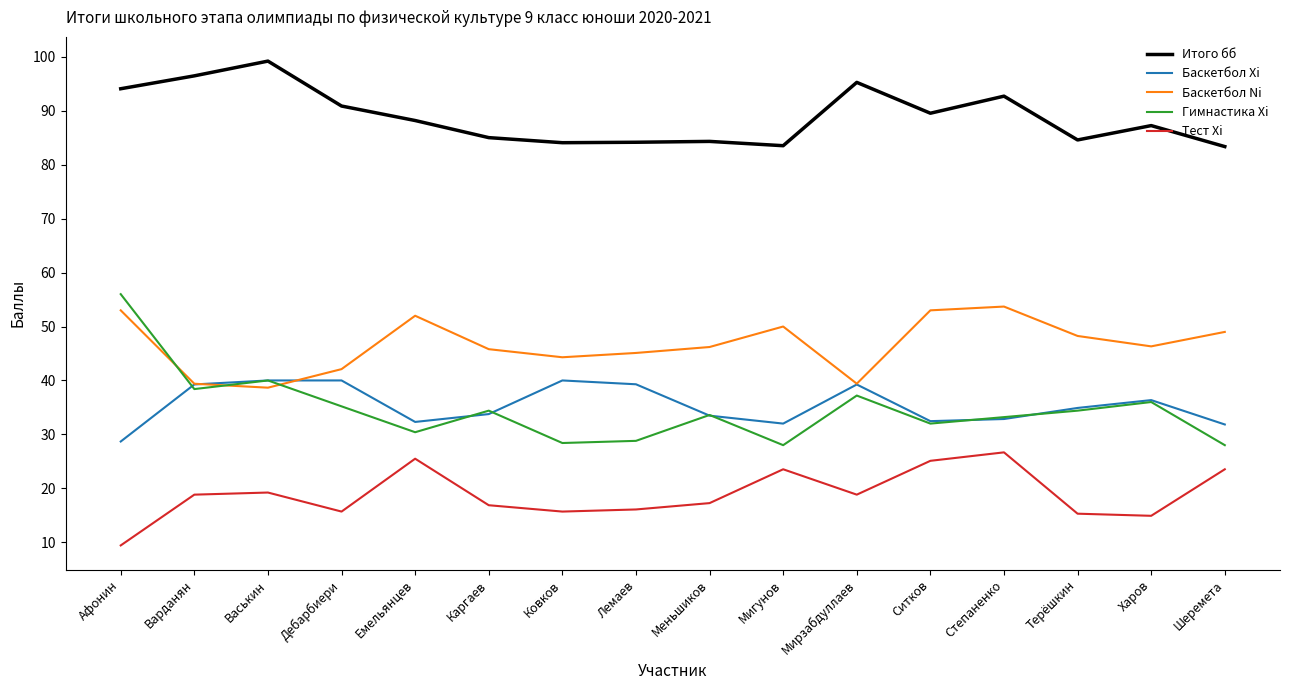

How many values in the Итого бб series are below 88?

8